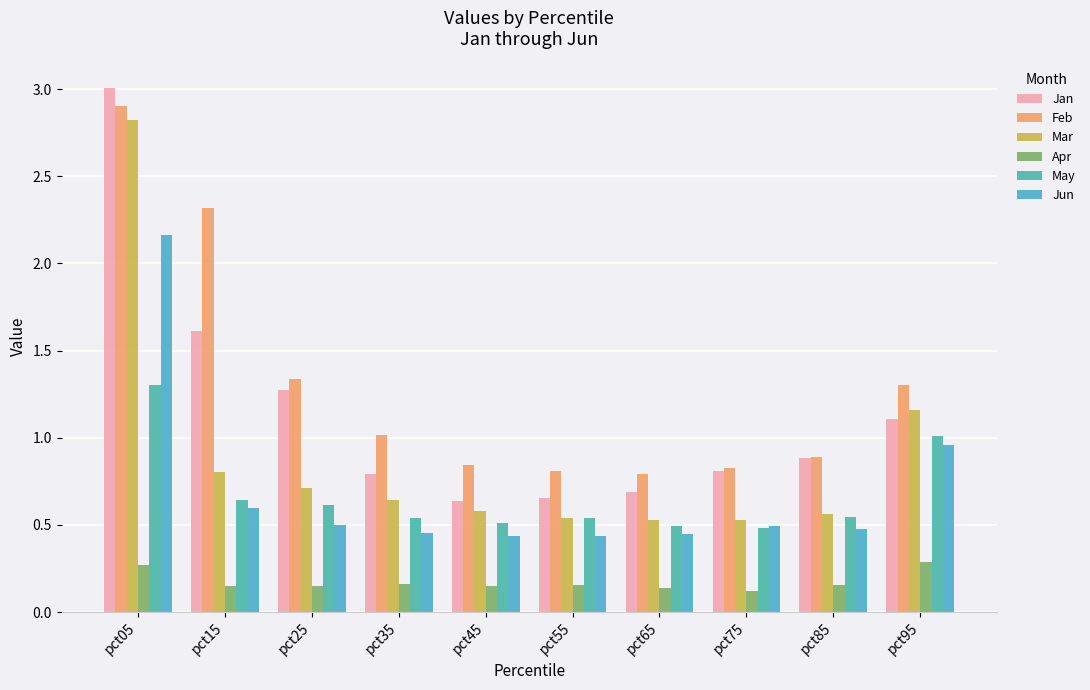

How many values in the Feb series are below 1?

5